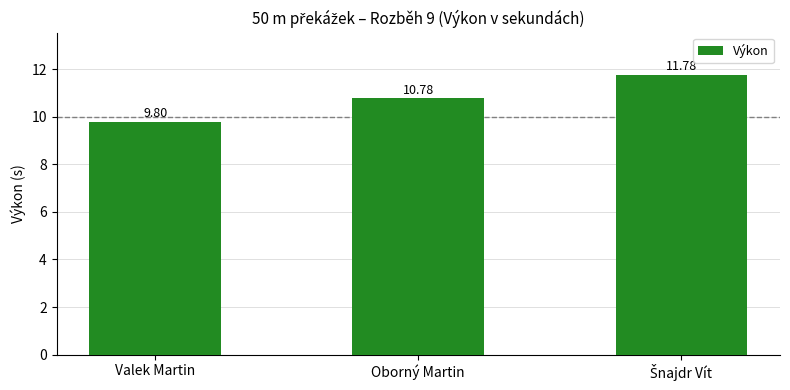

Where does the data first go above 10?

Oborný Martin